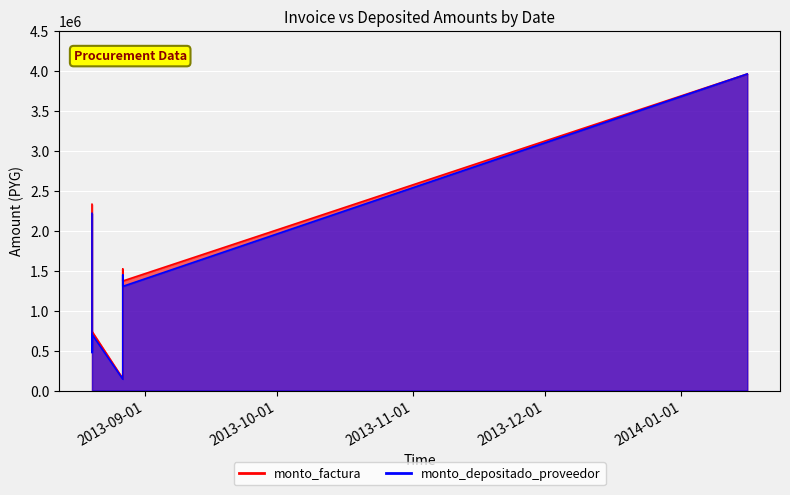

What is the maximum value for monto_factura?

3960000